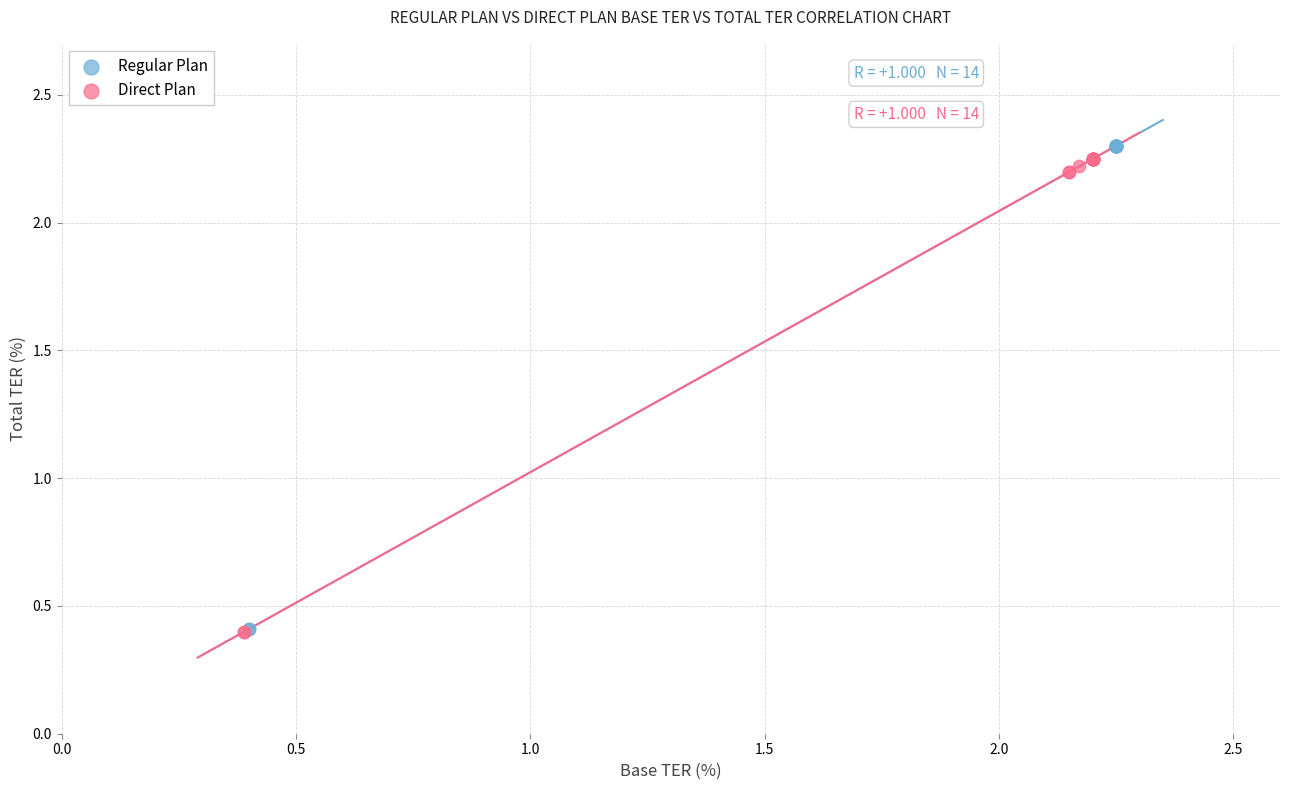

Which series has the widest spread of Y values?

Regular Plan